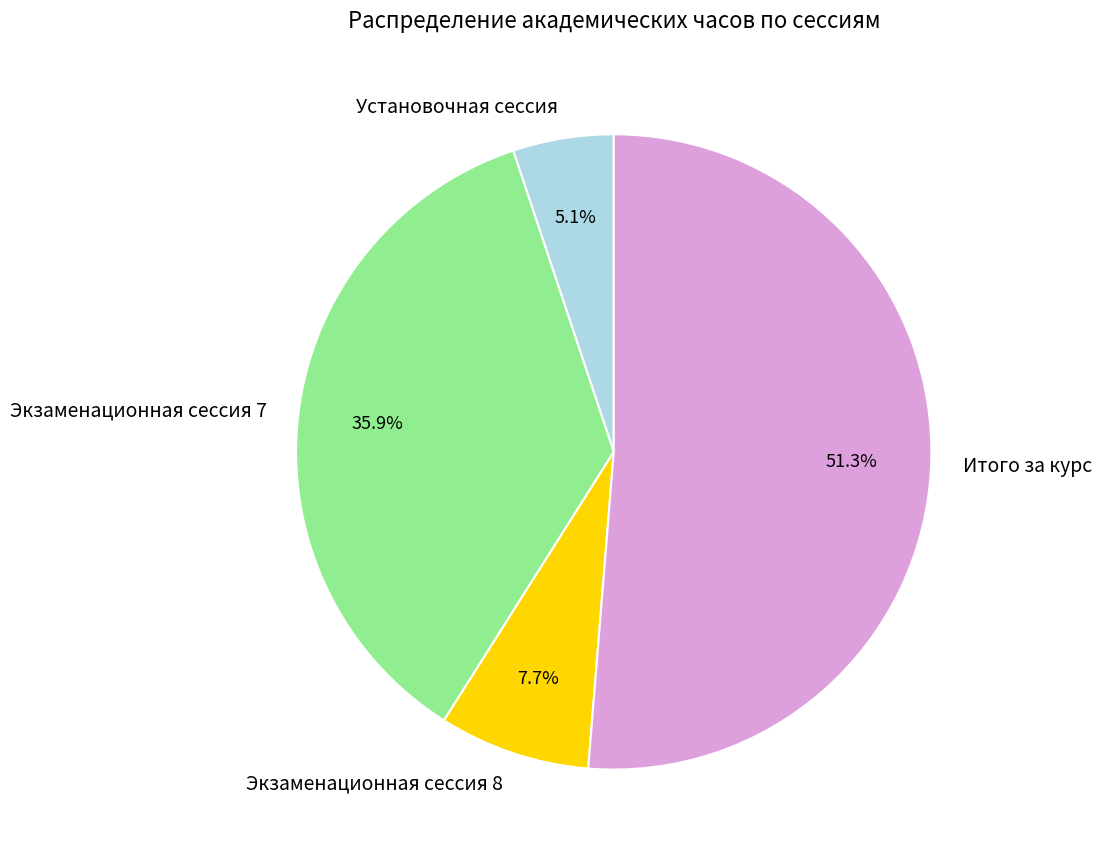

How many segments does this pie chart have?

4